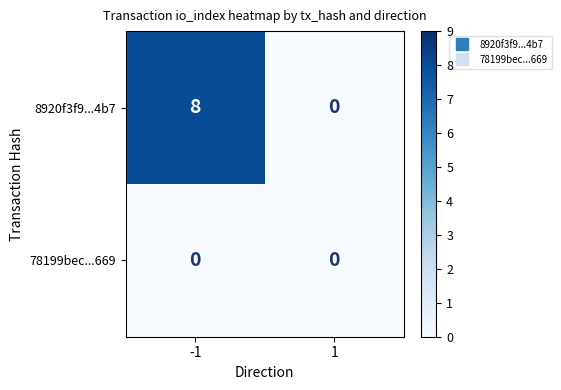

Count the number of categories in the chart.

2